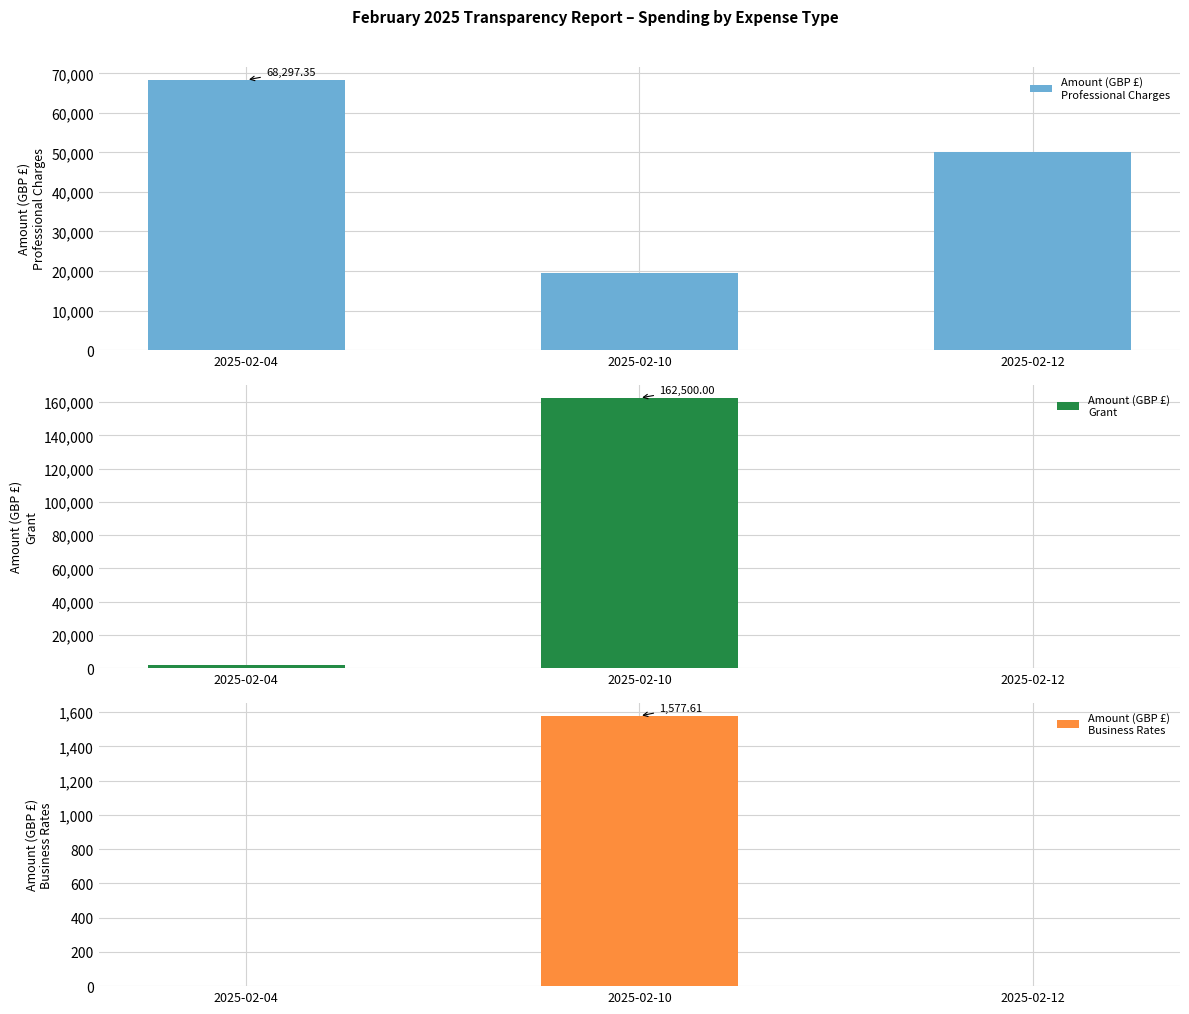

Rank the series by their average value, from highest to lowest.

Amount (GBP £)
Grant, Amount (GBP £)
Professional Charges, Amount (GBP £)
Business Rates